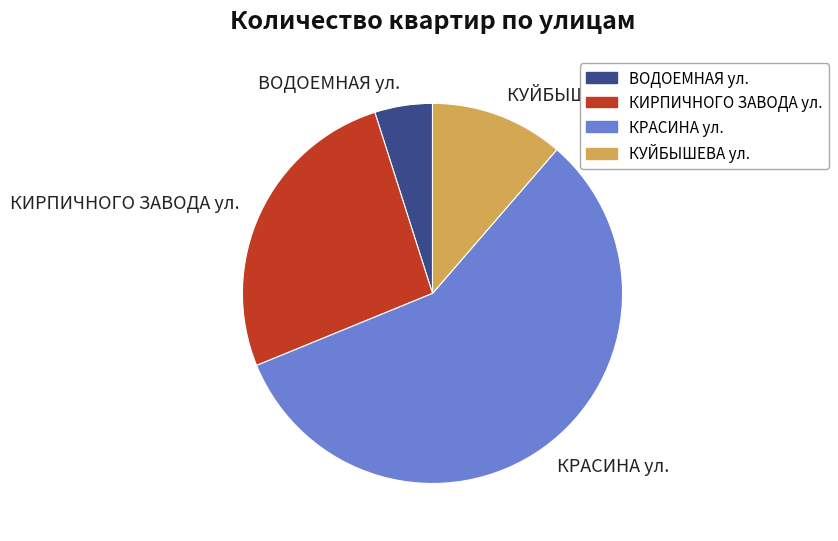

Is there a majority slice in this chart?

Yes